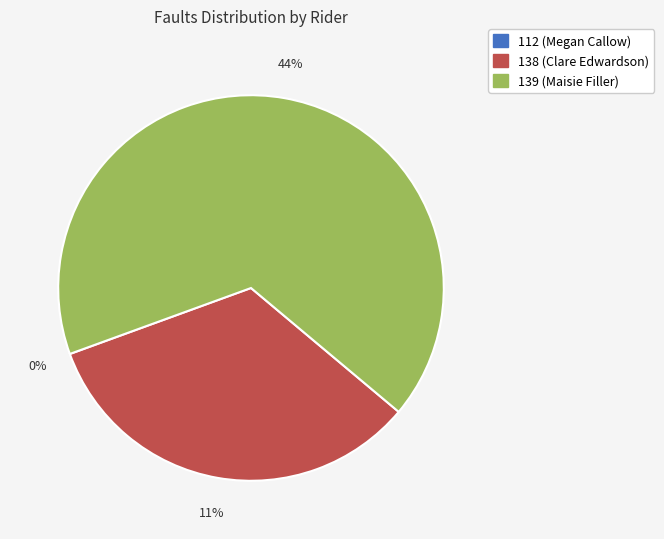

Approximately how many times larger is the value at 138 (Clare Edwardson) compared to 139 (Maisie Filler)?

0.5